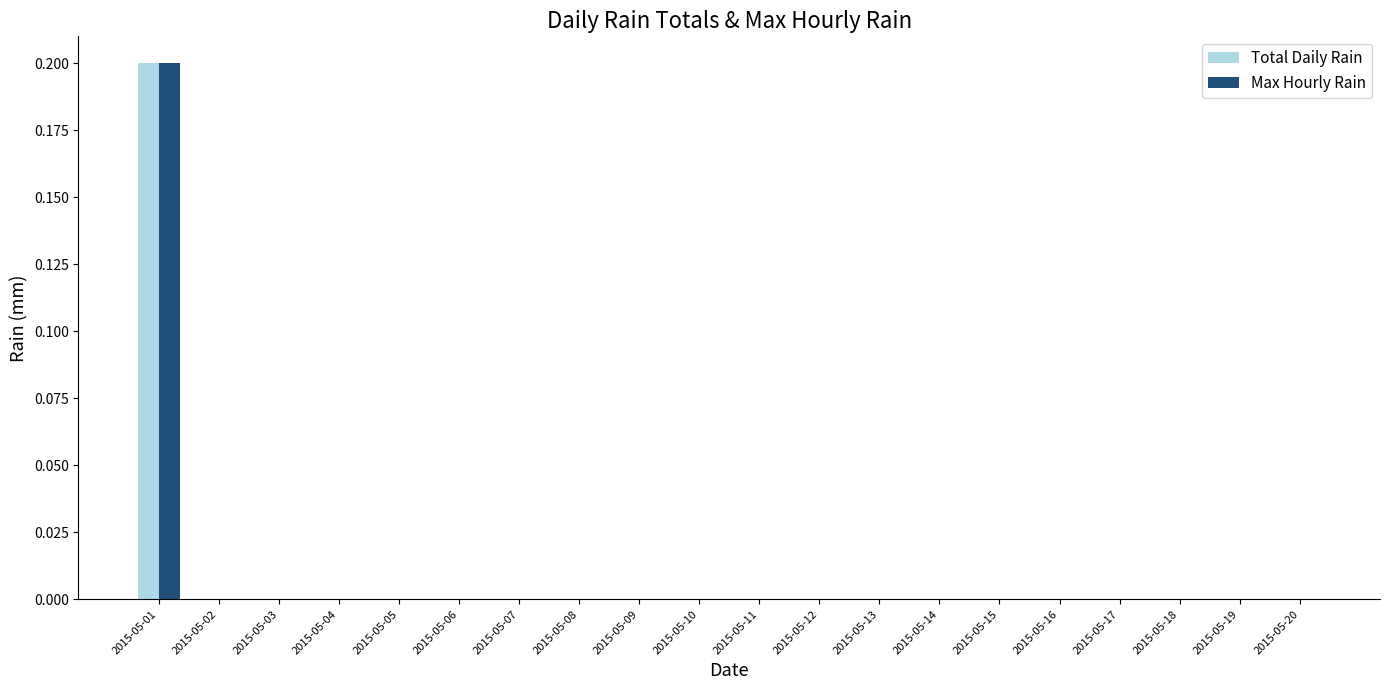

Is it true that Max Hourly Rain equals 0.0 at 2015-05-05?

True